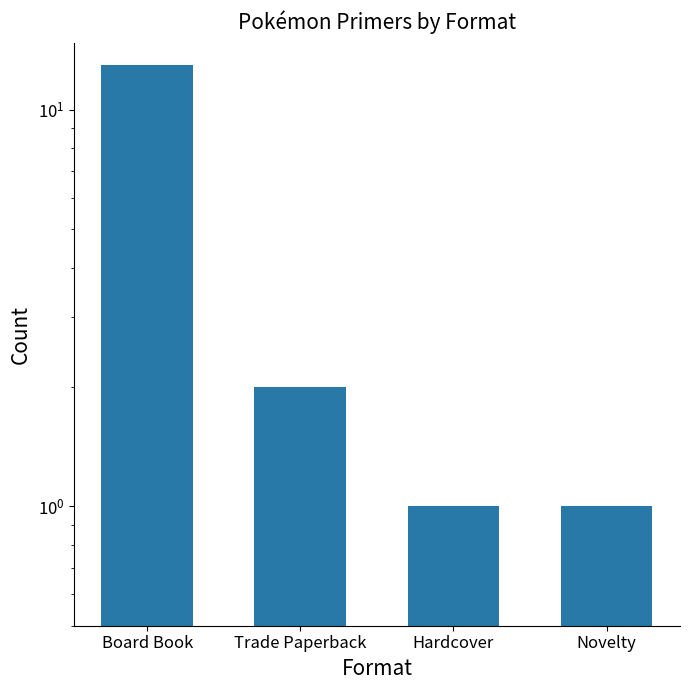

What is the minimum value shown in the chart?

1